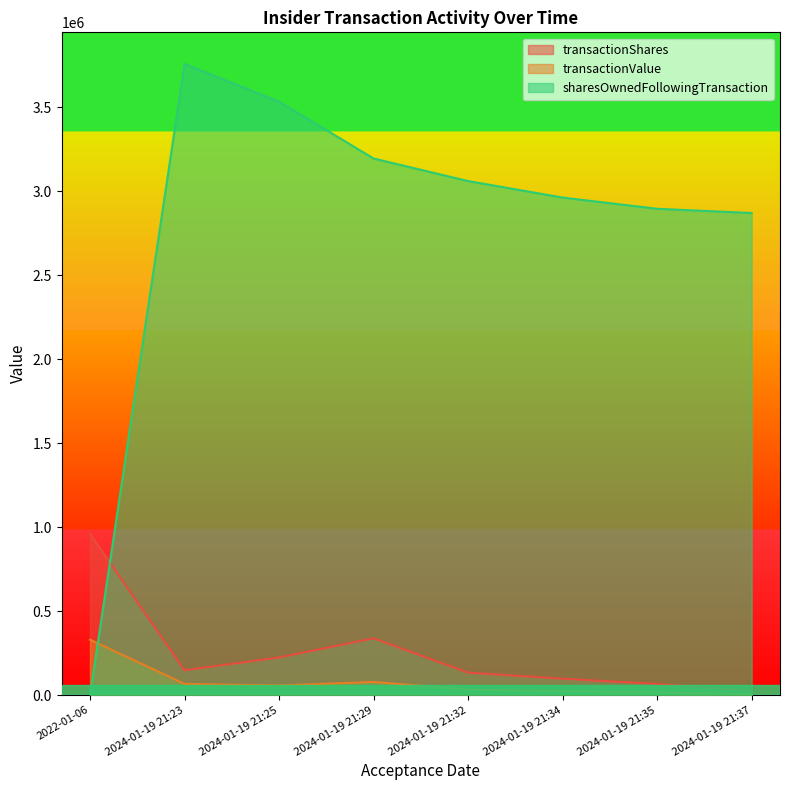

What is the difference between the sharesOwnedFollowingTransaction values at 2024-01-19 21:23 and 2024-01-19 21:32?

697444